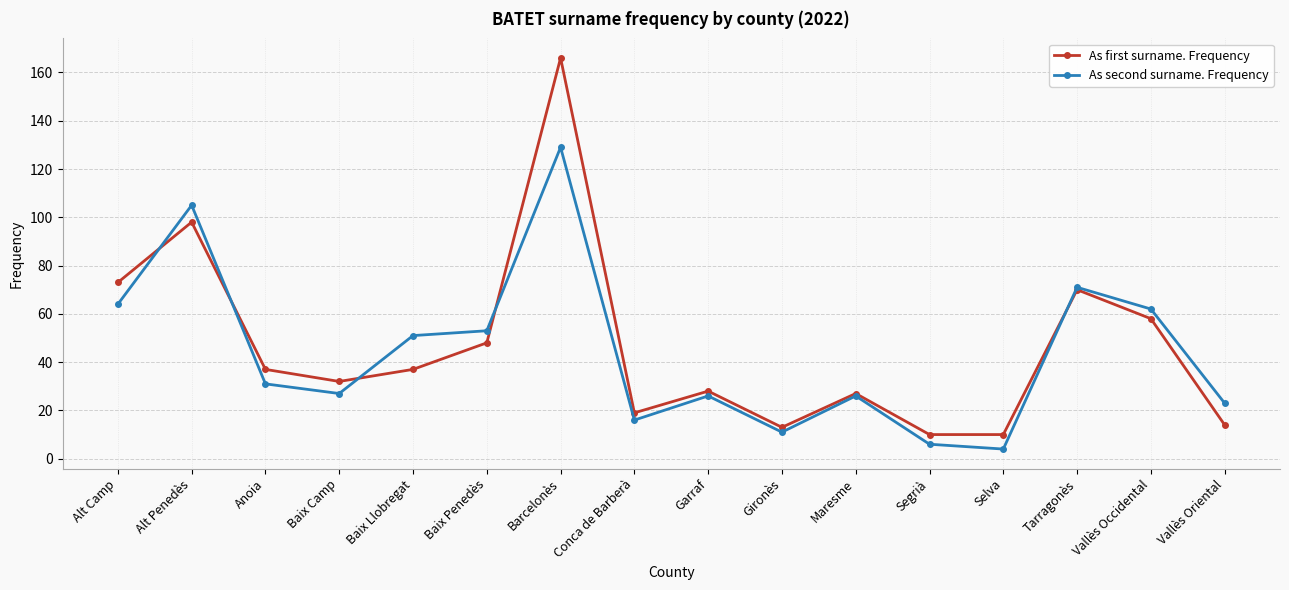

What is the sum of all As second surname. Frequency values?

705